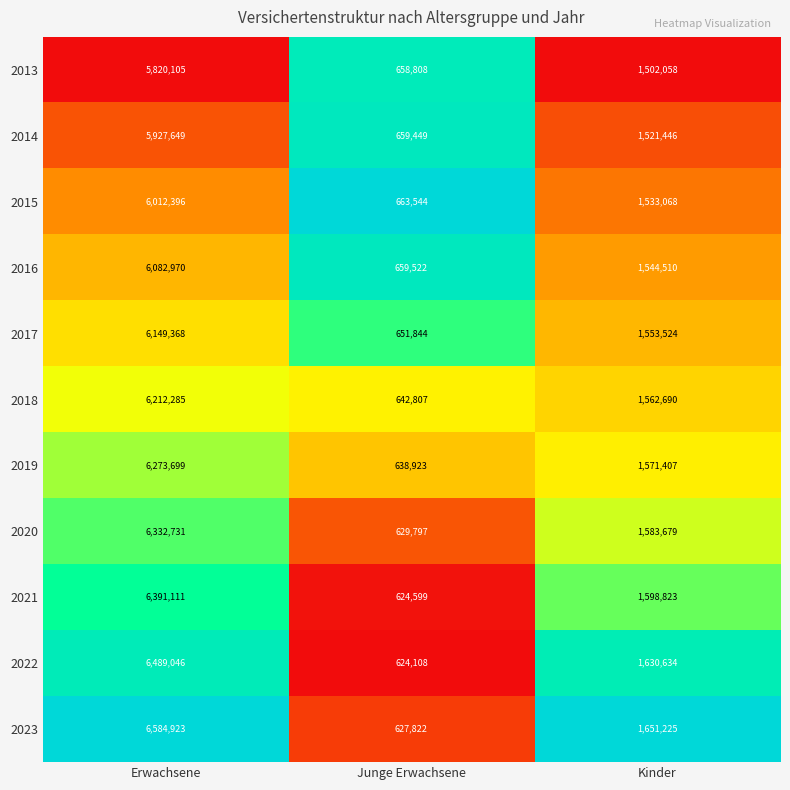

At which category does the chart reach its peak across all series?

Erwachsene